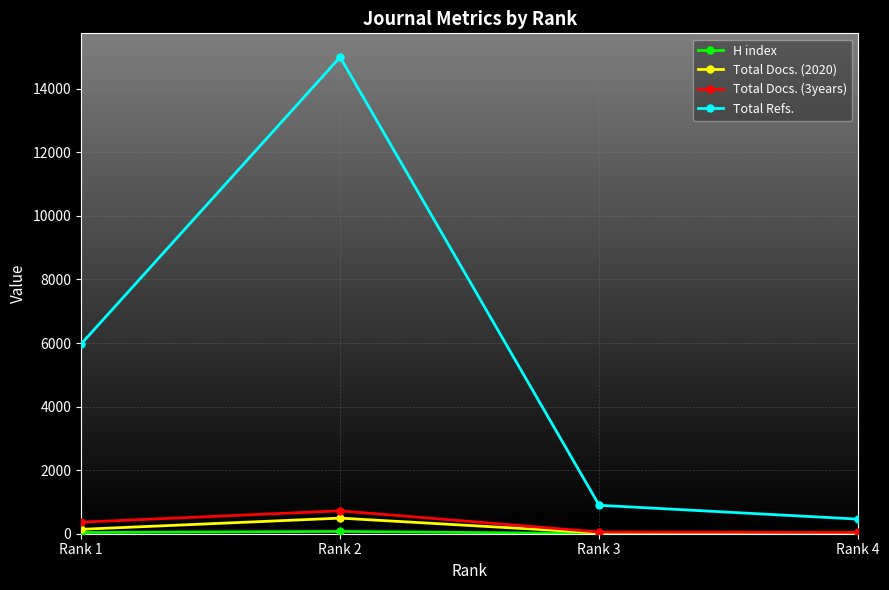

At which label is Total Refs. closest to 7727?

Rank 1